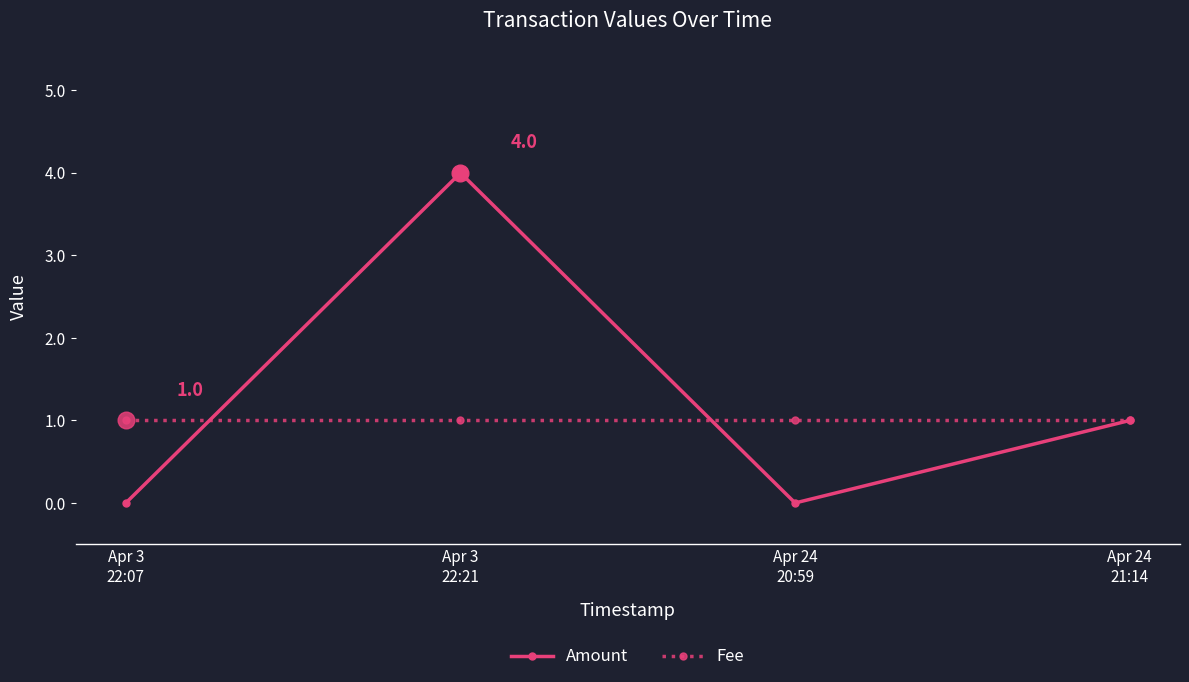

At which category is the sum across all series the highest?

Apr 3
22:21